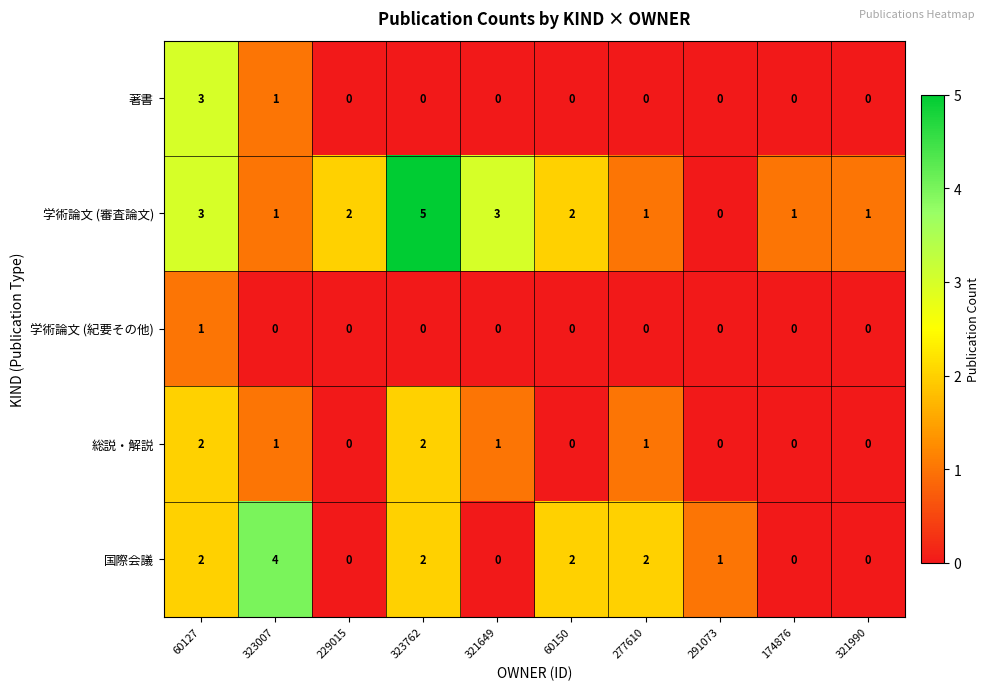

List the series in order of their peak value, highest first.

学術論文 (審査論文), 国際会議, 著書, 総説・解説, 学術論文 (紀要その他)